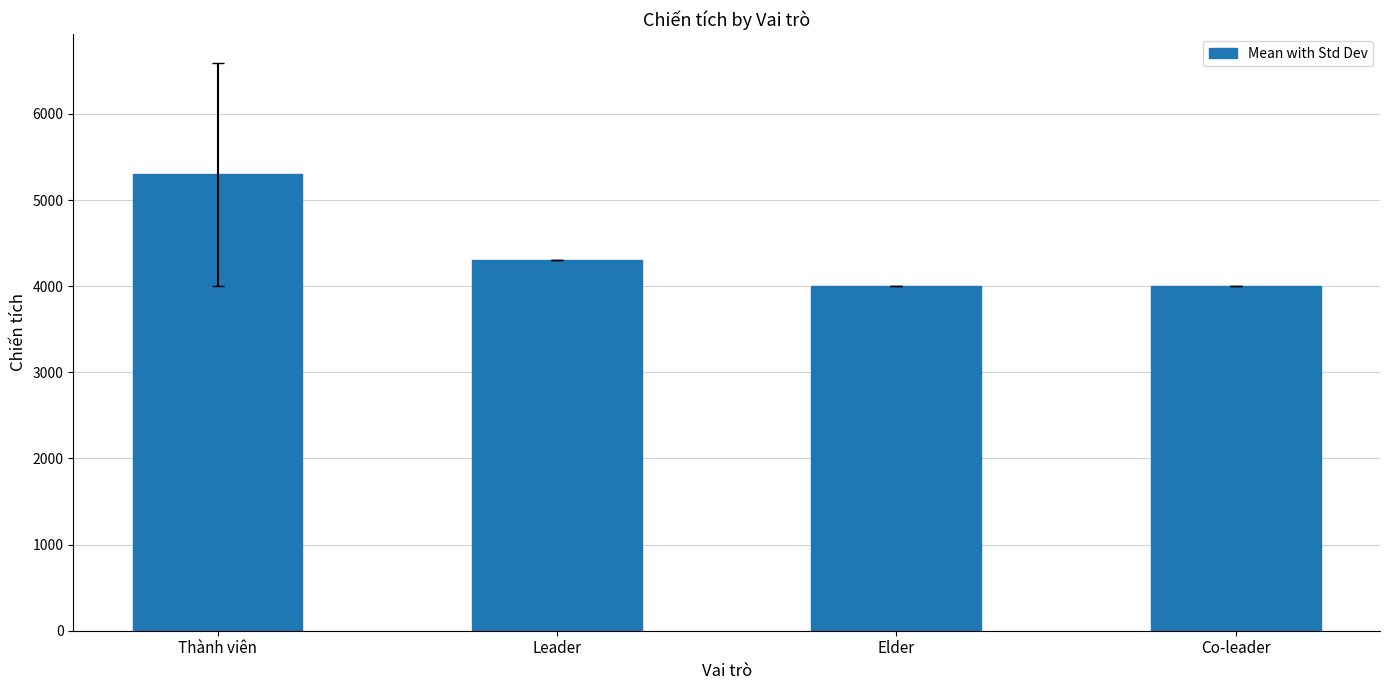

What value does the data have at Co-leader?

4001.0